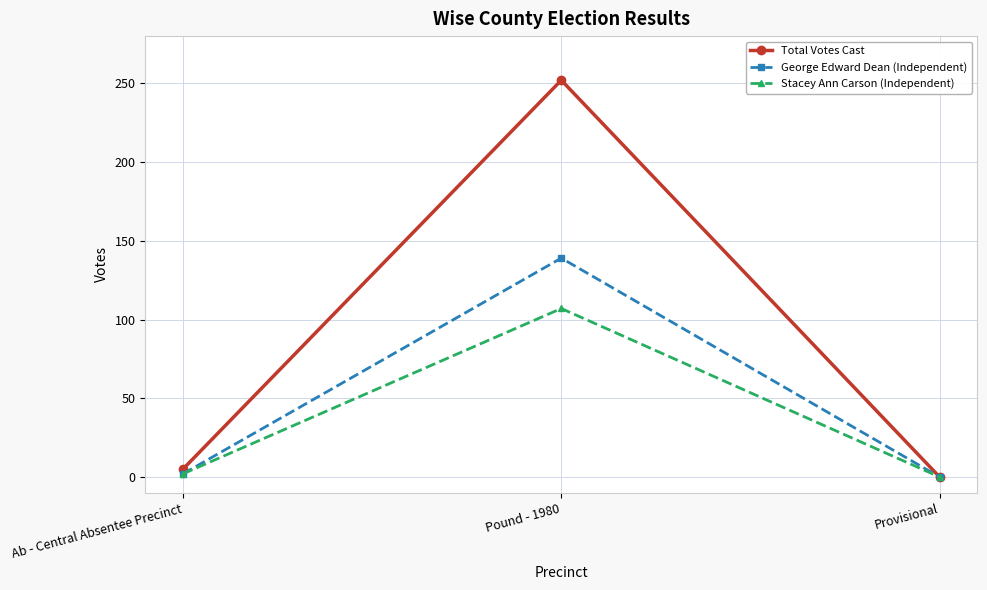

What position from the right is Pound - 1980?

2